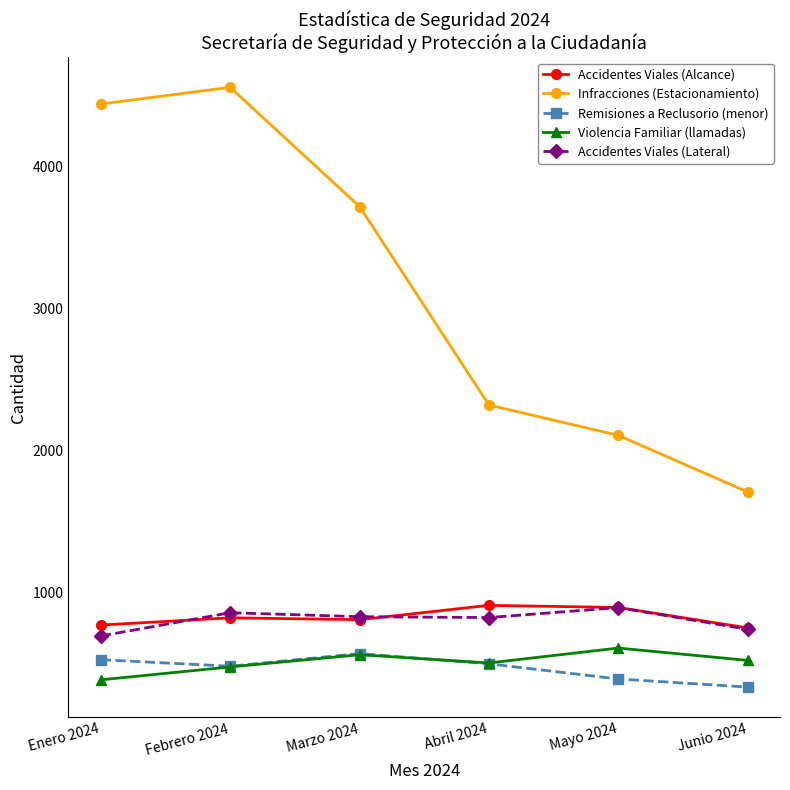

True or false: Accidentes Viales (Alcance) has a value of 319 at Enero 2024.

False